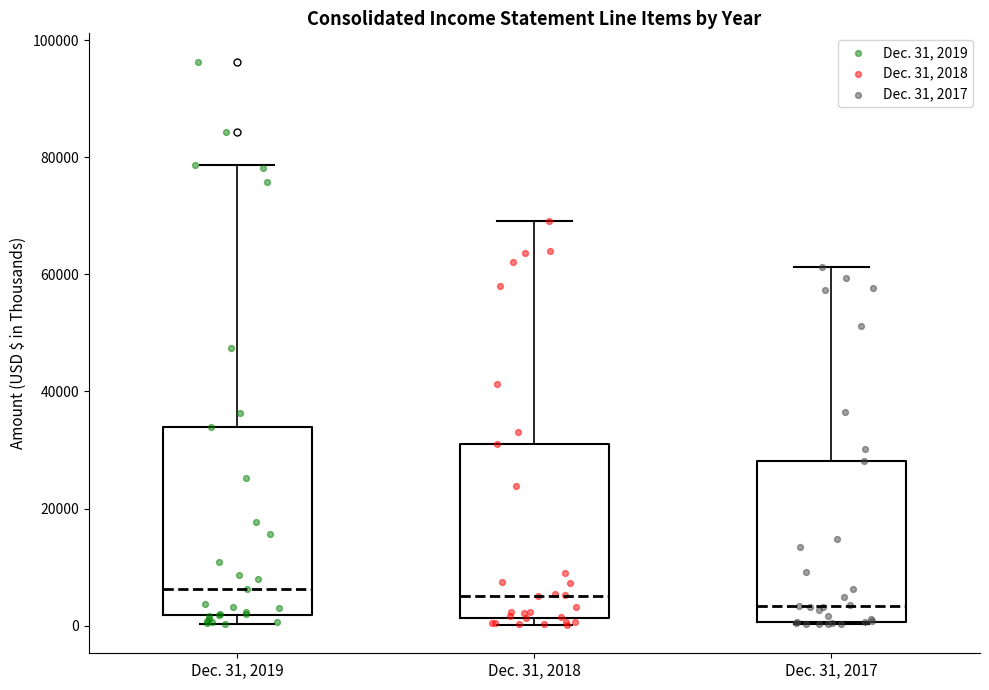

Reading left to right, transcribe this box plot: for each box, give where its median line is, the range the box spans, and where its two whiskers end, as read against the y-axis. The values are not printed on the chart, so give them approximately, as read against the axis.

Dec. 31, 2019: median 6000, box 2000 to 34000, whiskers 0 to 78000
Dec. 31, 2018: median 6000, box 2000 to 32000, whiskers 0 to 70000
Dec. 31, 2017: median 4000, box 0 to 28000, whiskers 0 to 62000